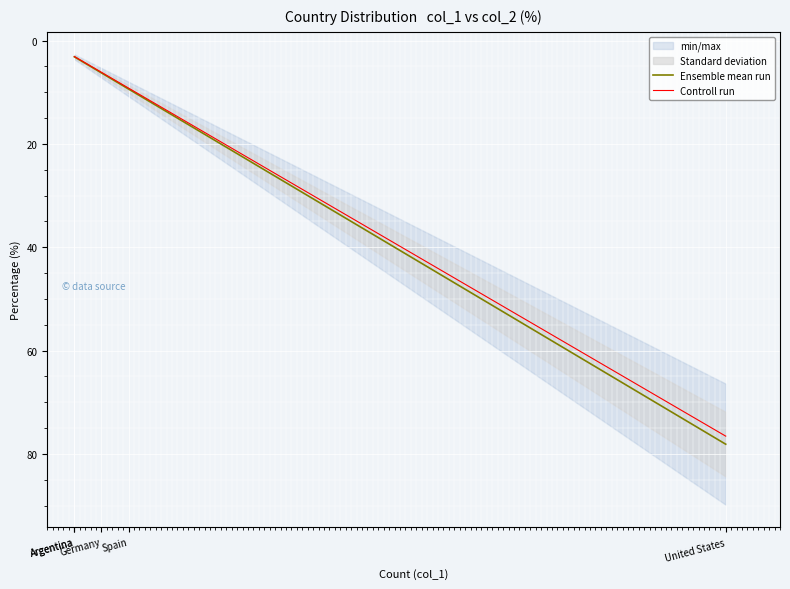

At which category does the chart reach its minimum across all series?

Argentina